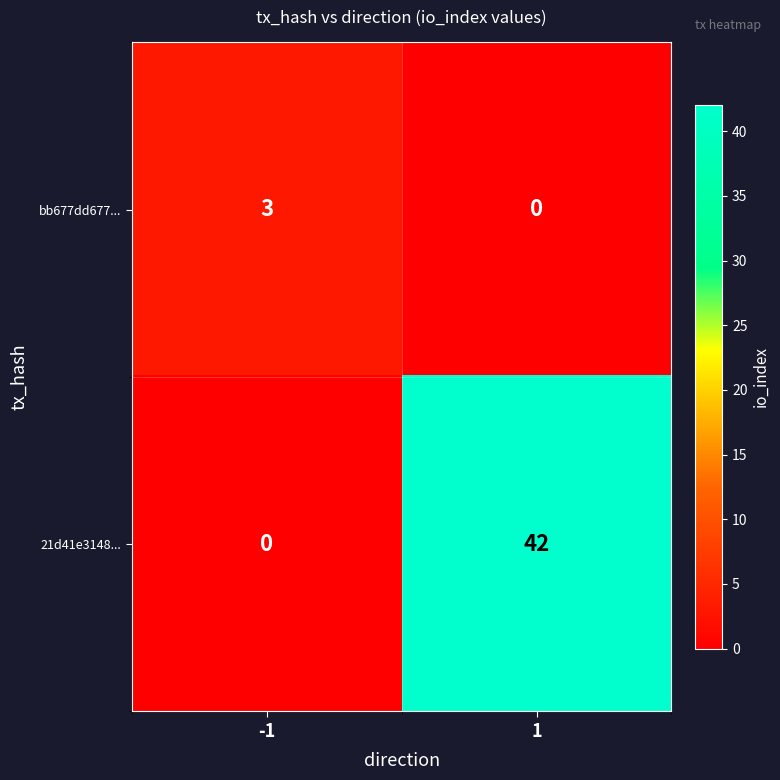

Read the 21d41e3148... value at 1, to the nearest 10.

40